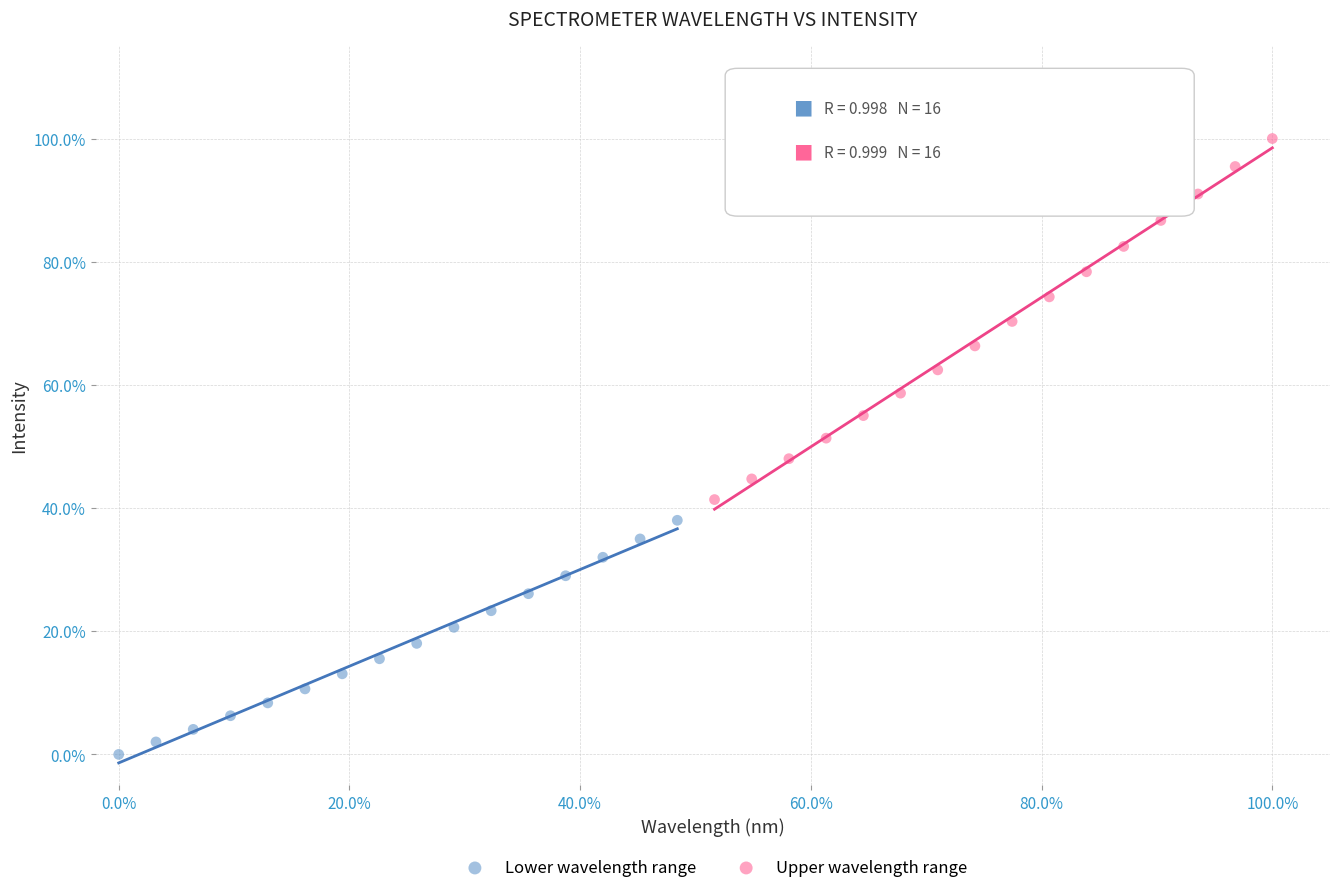

What are all the series names shown in the legend?

Lower wavelength range, Upper wavelength range